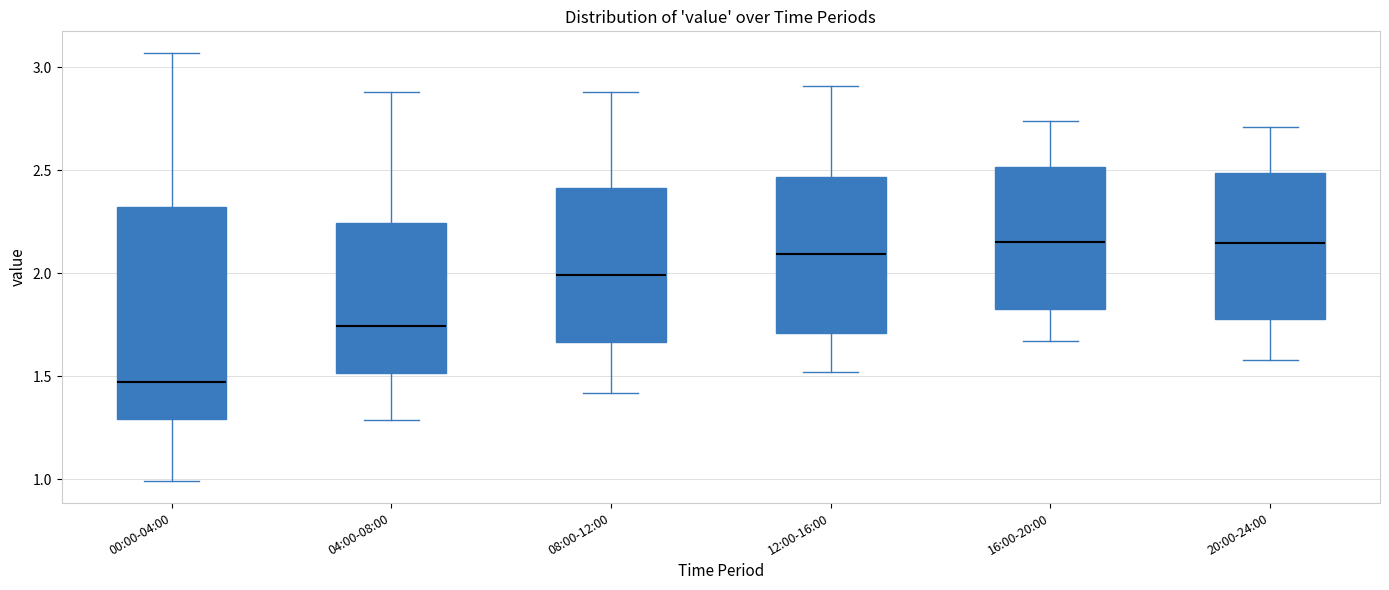

Reading left to right, read every box against the y-axis: the position of its median line, the range the box covers, and the ends of its whiskers. The values are not printed on the chart, so give them approximately, as read against the axis.

00:00-04:00: median 1.50, box 1.30 to 2.30, whiskers 1.00 to 3.05
04:00-08:00: median 1.75, box 1.50 to 2.25, whiskers 1.30 to 2.90
08:00-12:00: median 2.00, box 1.65 to 2.40, whiskers 1.40 to 2.90
12:00-16:00: median 2.10, box 1.70 to 2.45, whiskers 1.50 to 2.90
16:00-20:00: median 2.15, box 1.85 to 2.50, whiskers 1.65 to 2.75
20:00-24:00: median 2.15, box 1.80 to 2.50, whiskers 1.60 to 2.70